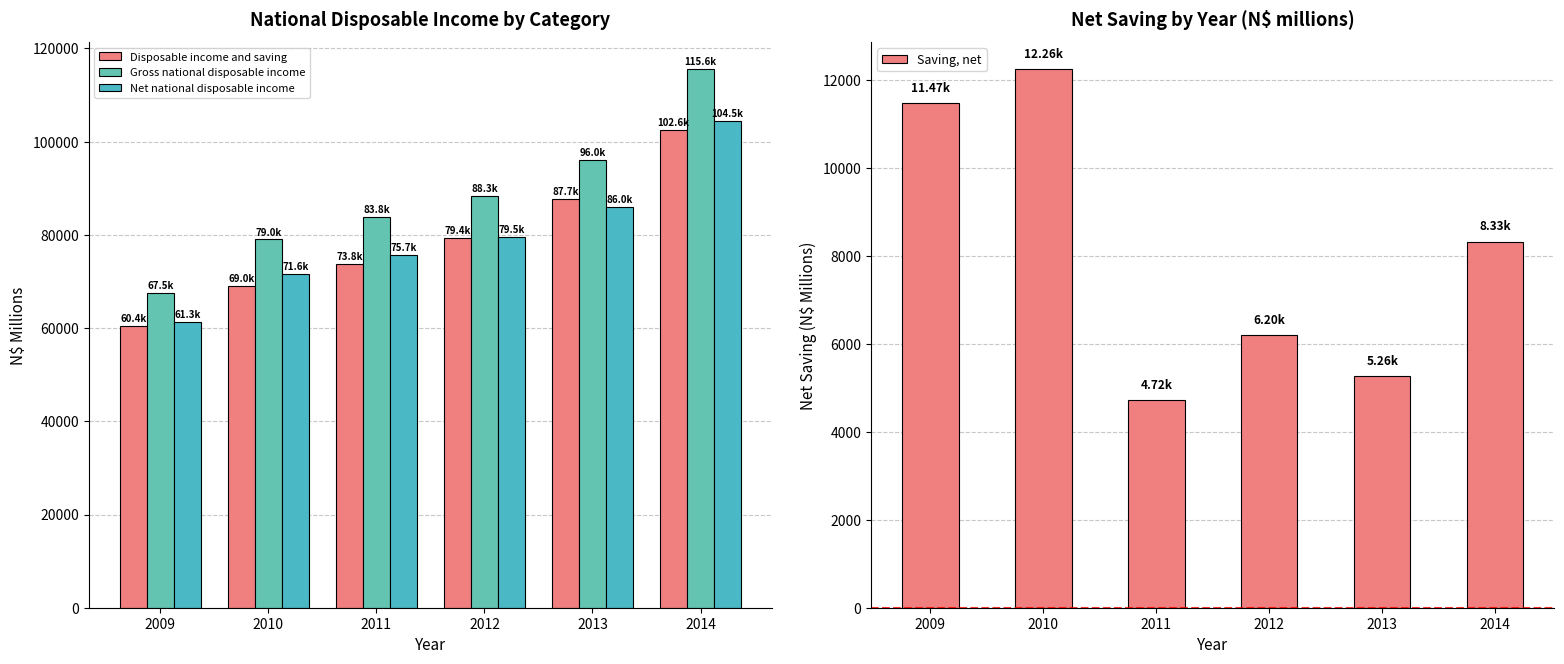

Where is Net national disposable income nearest to the value 82932?

2013